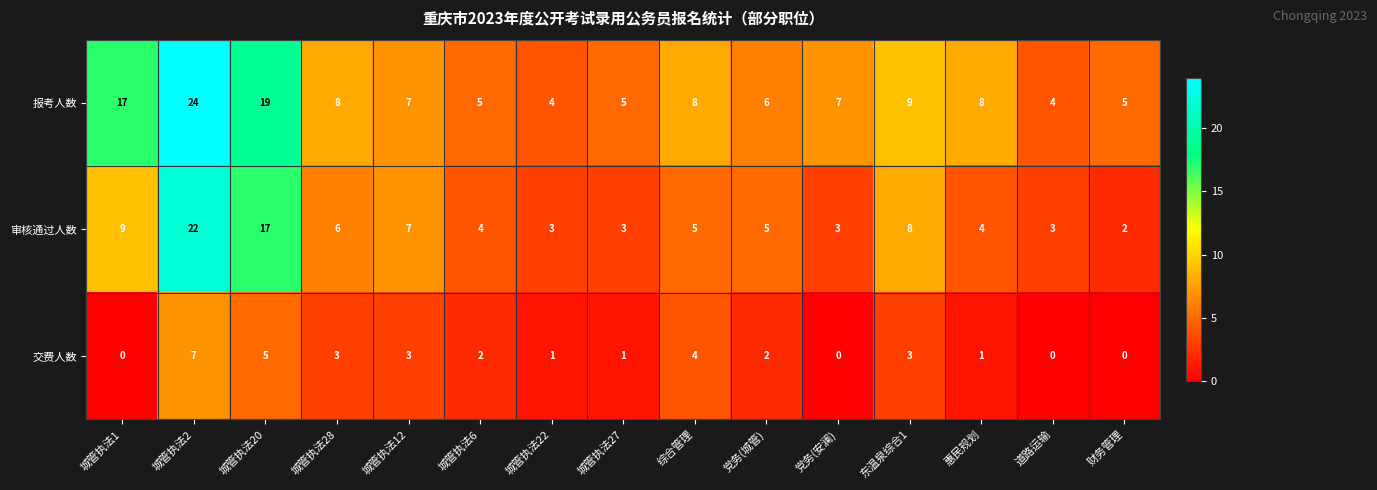

What is the difference between the highest and lowest values at 城管执法28?

5